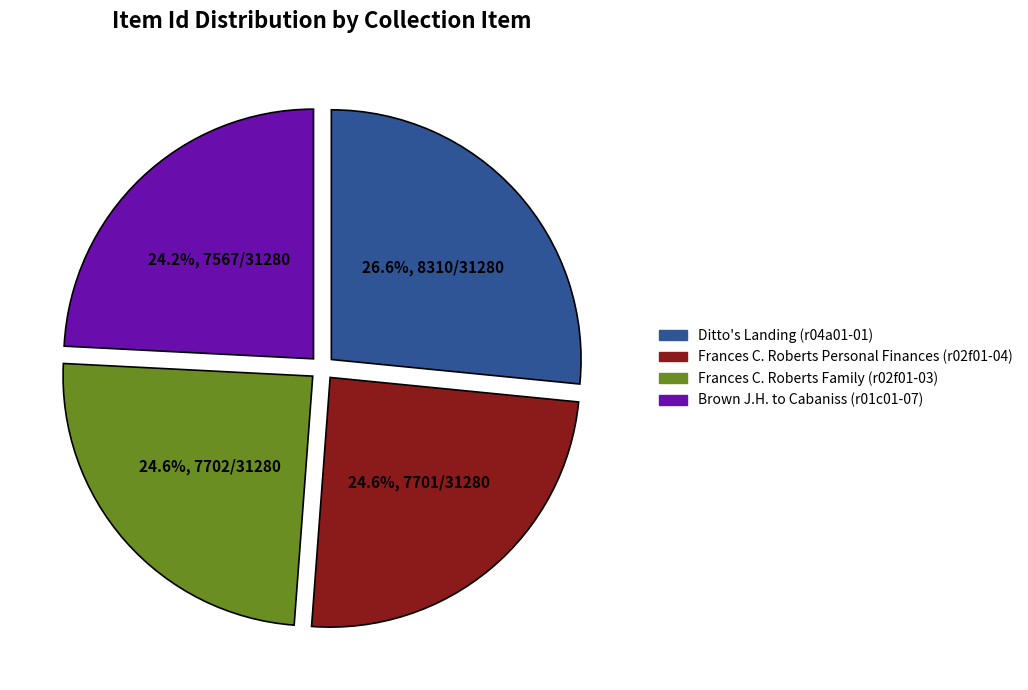

Combined, do Frances C. Roberts Personal Finances (r02f01-04) and Brown J.H. to Cabaniss (r01c01-07) account for over 50%?

No